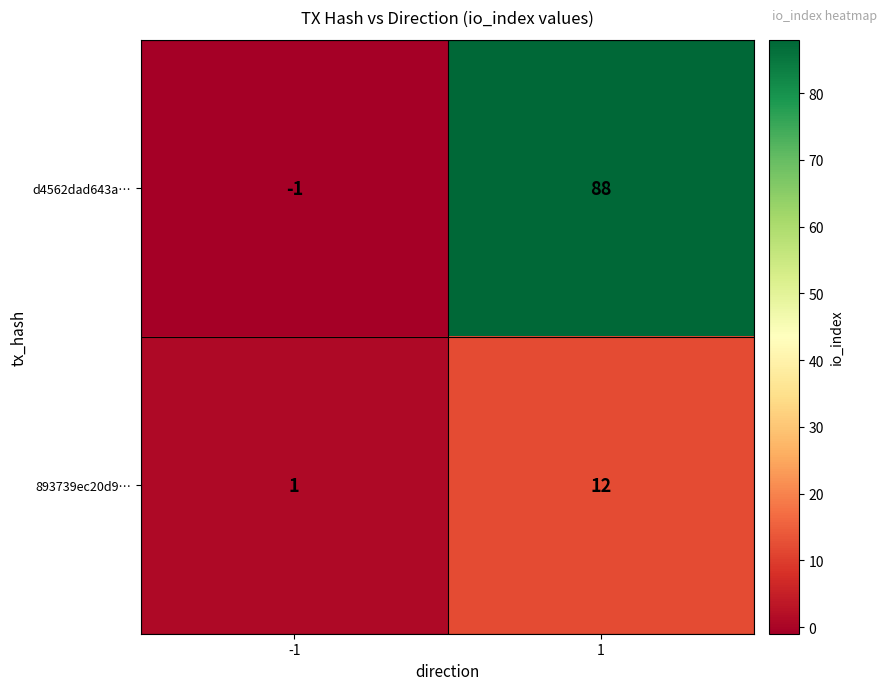

What is the difference between the highest and lowest values at -1?

2